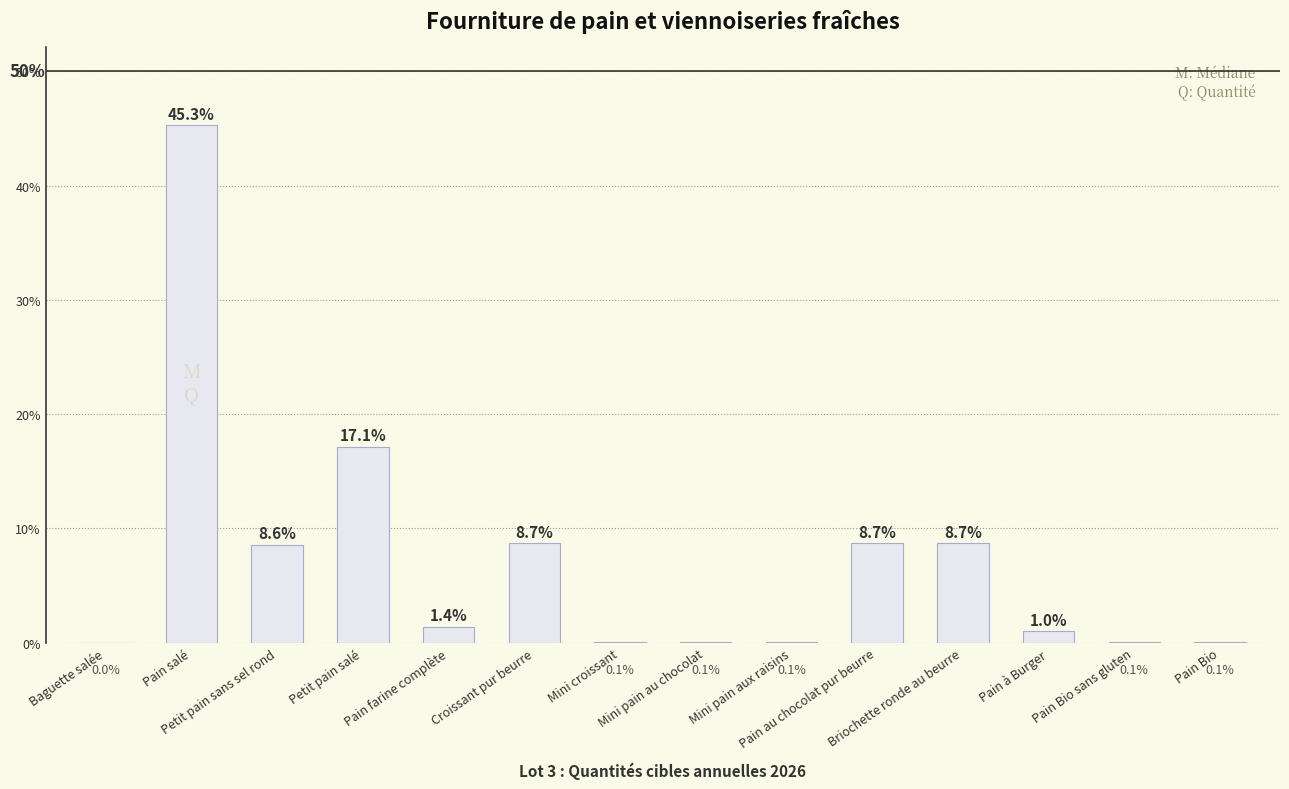

Which has a higher value, Mini croissant or Pain farine complète?

Pain farine complète